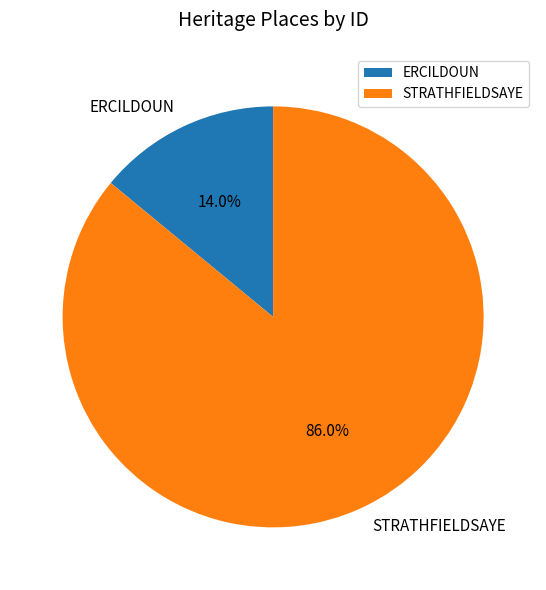

What is the majority slice?

STRATHFIELDSAYE